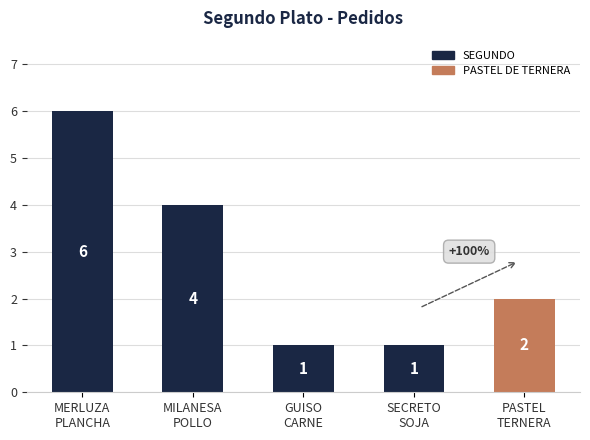

How many data points does each series have?

5